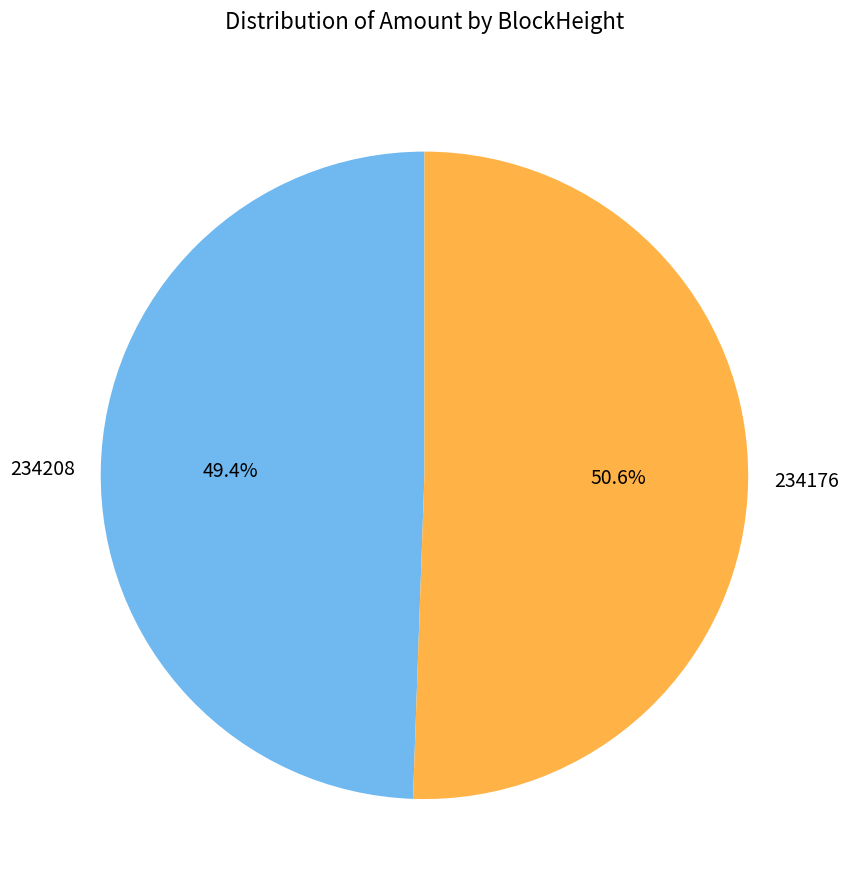

Which category has the biggest portion of the pie?

234176